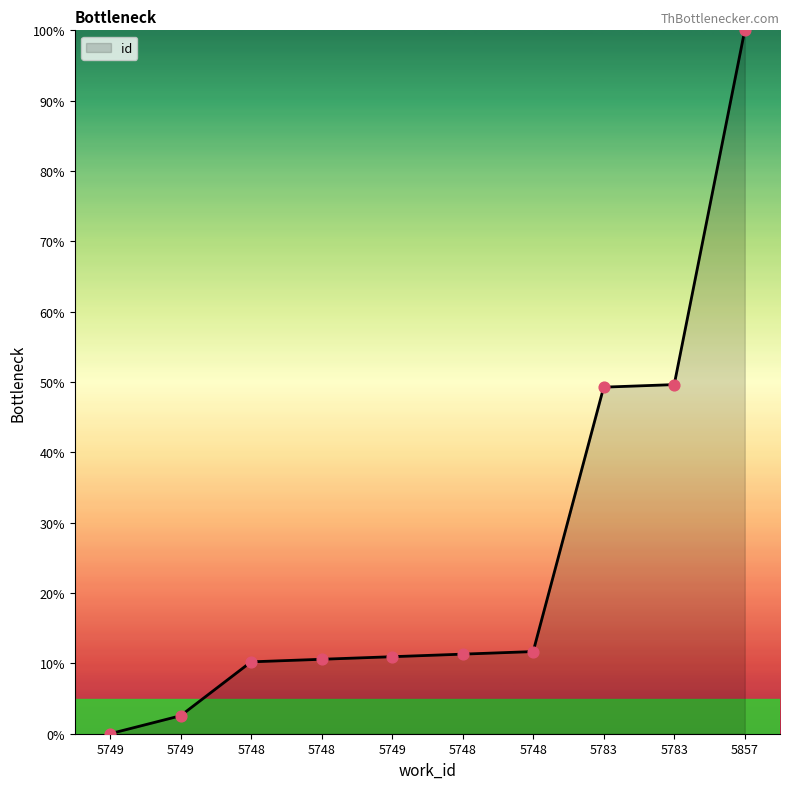

Between 5857 and 5748, which is larger?

5857